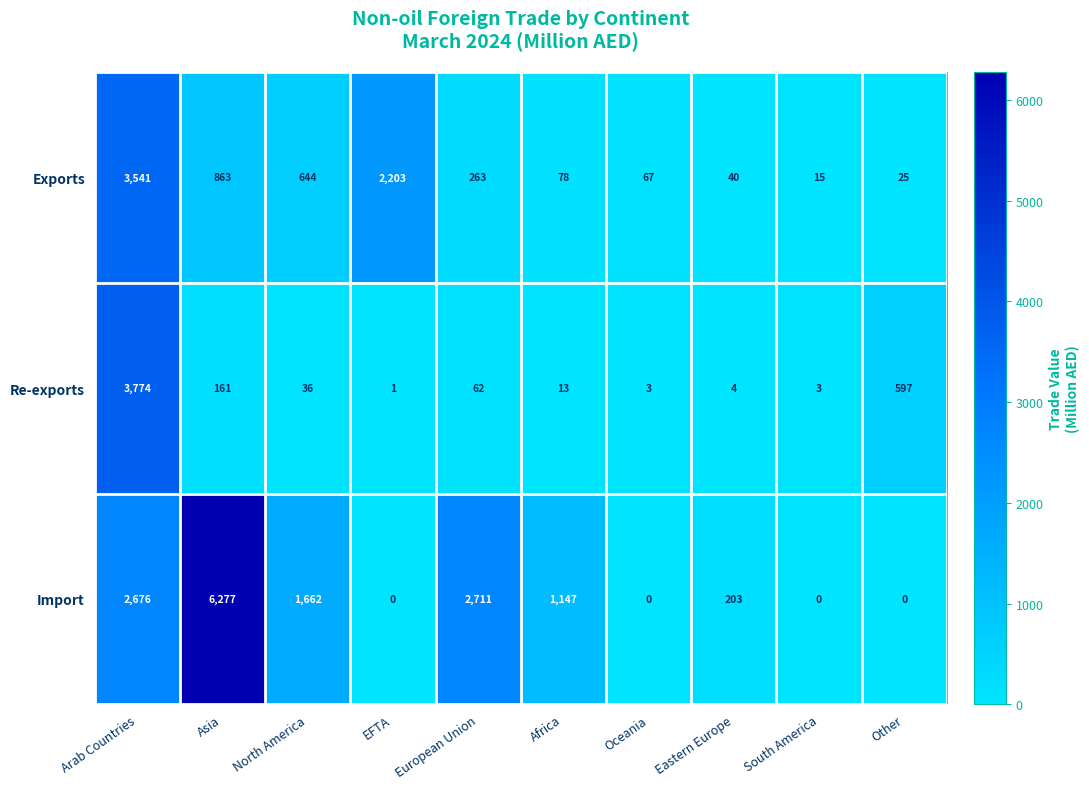

Rank the series at South America from highest to lowest value.

Exports, Re-exports, Import